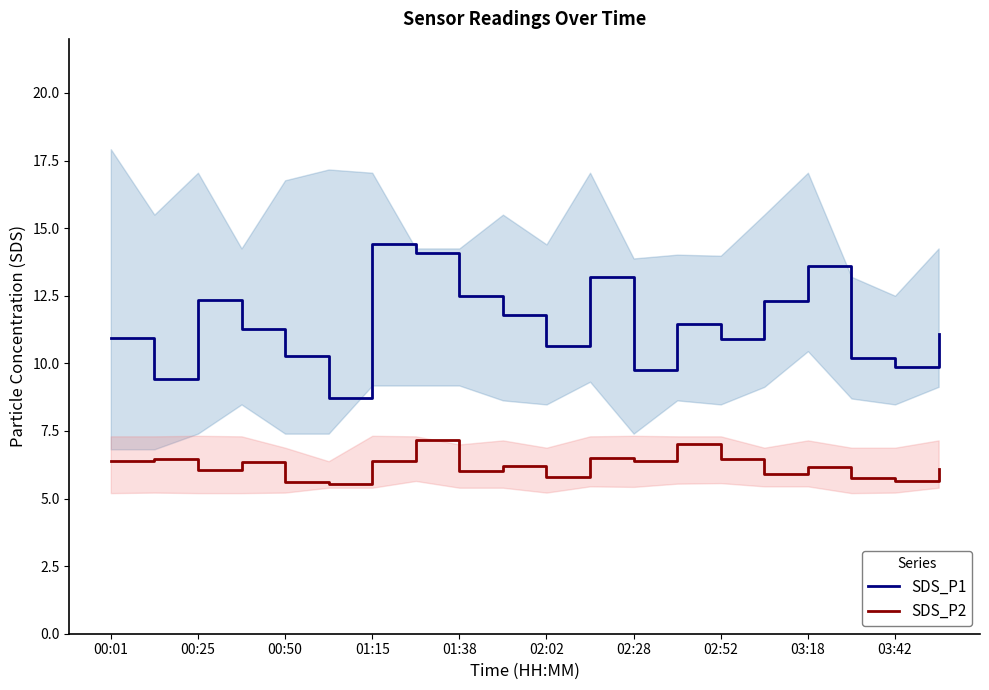

What is the maximum value for SDS_P1?

14.4